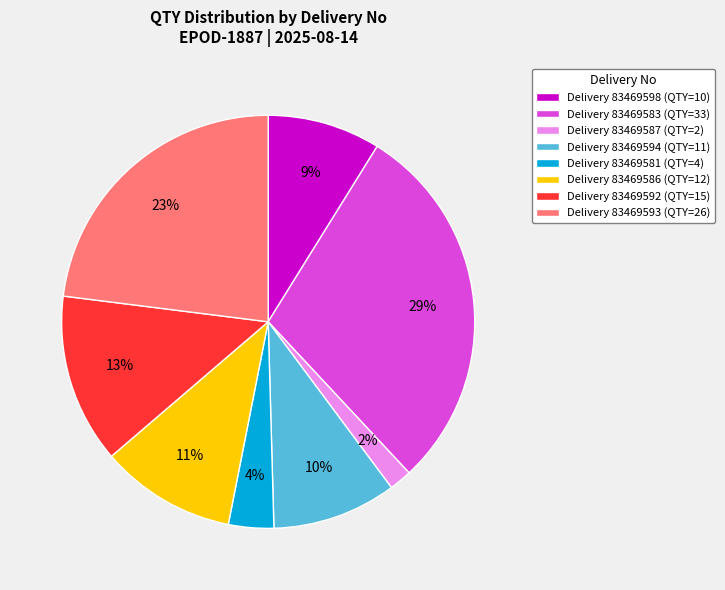

True or false: Delivery 83469598 (QTY=10) accounts for 9% of the total.

True